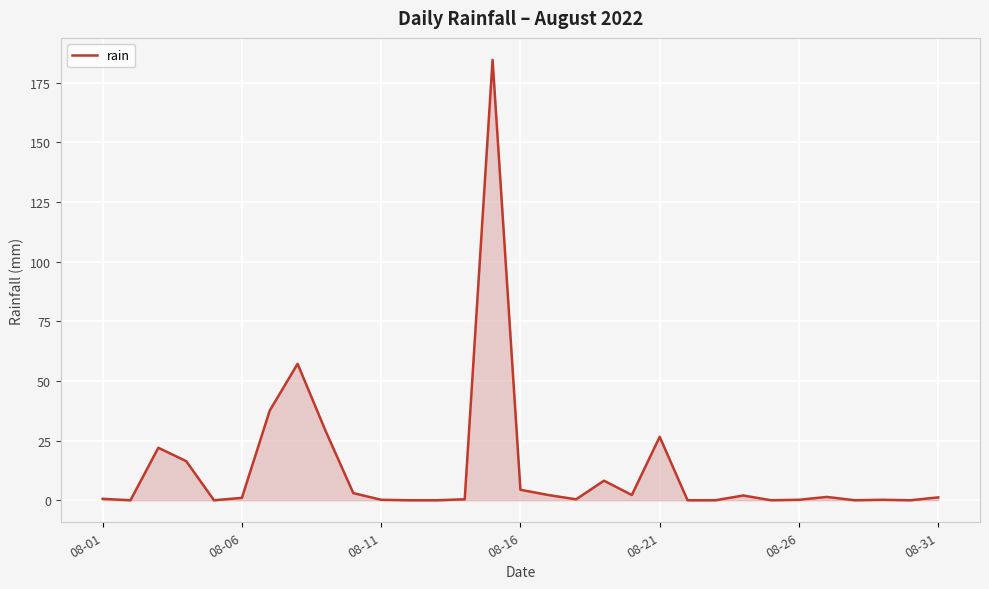

What is the greatest value displayed?

184.6